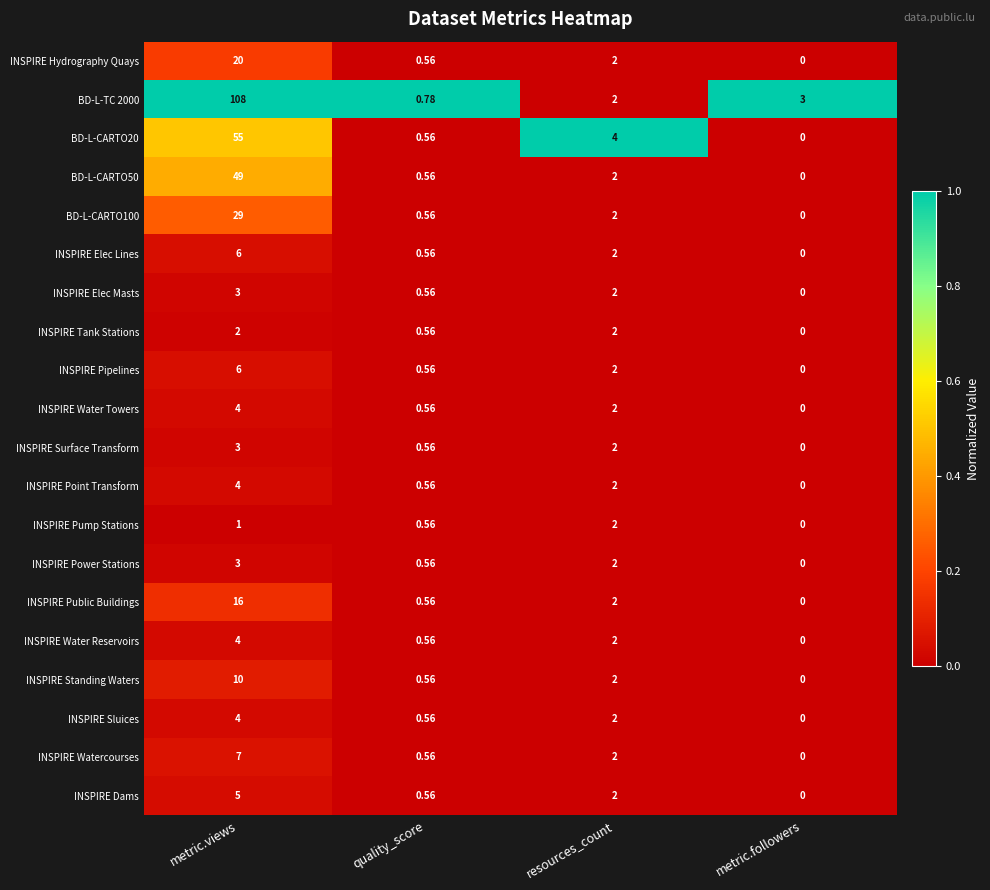

How many distinct data groups are displayed?

20